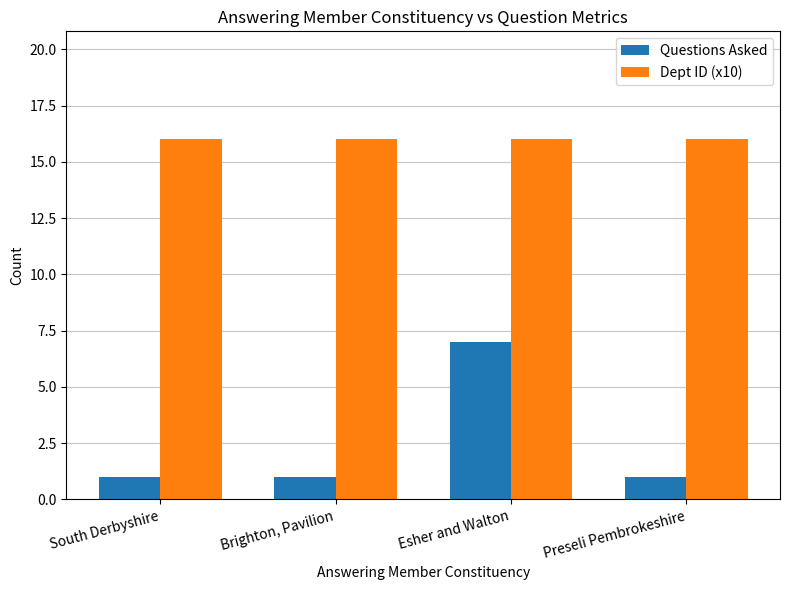

Is the value of Questions Asked at South Derbyshire greater than the value of Dept ID (x10) at Brighton, Pavilion?

No